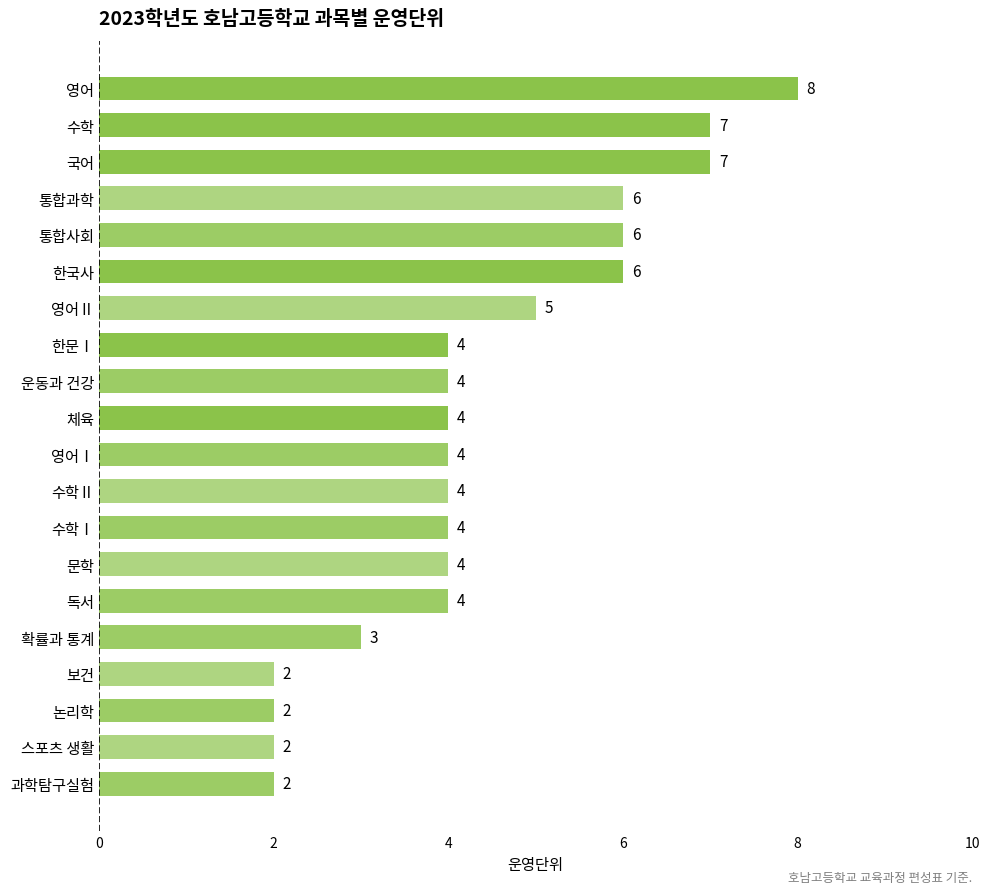

Which category has the highest value across all series?

영어